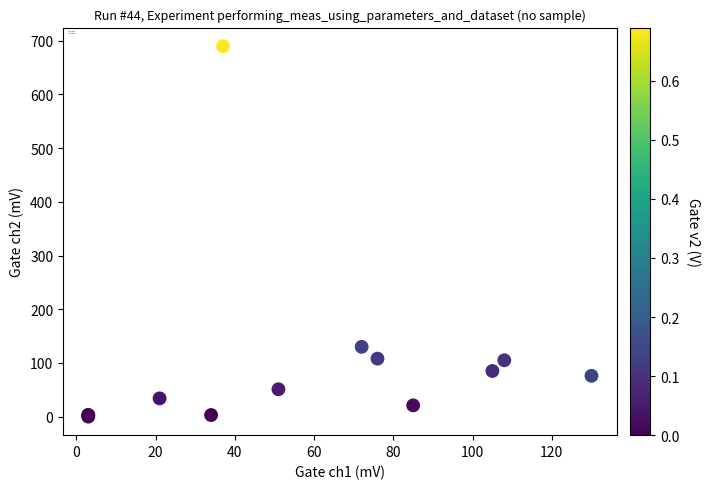

What Y value in the scatter plot is closest to 345?

130